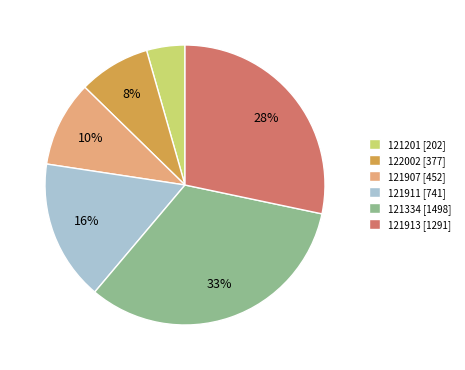

Is there a majority slice in this chart?

No